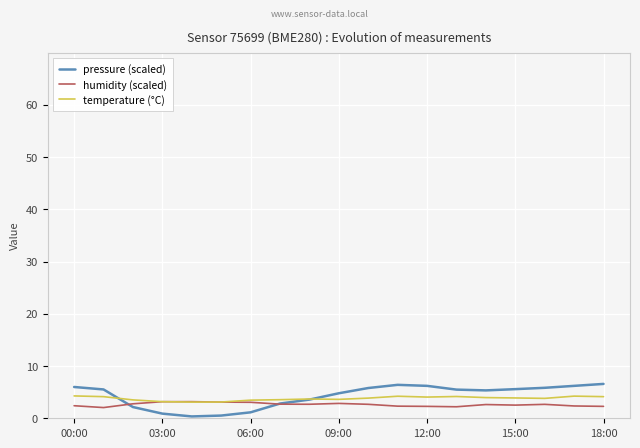

Which series has the largest range (max minus min)?

pressure (scaled)